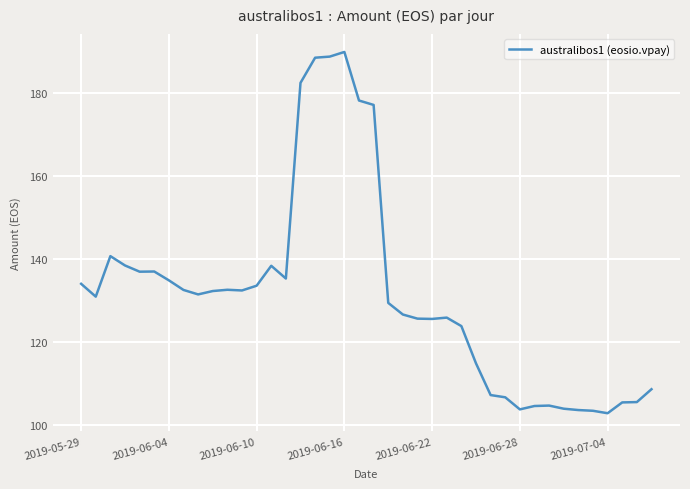

What is the difference between the maximum and minimum values?

87.0